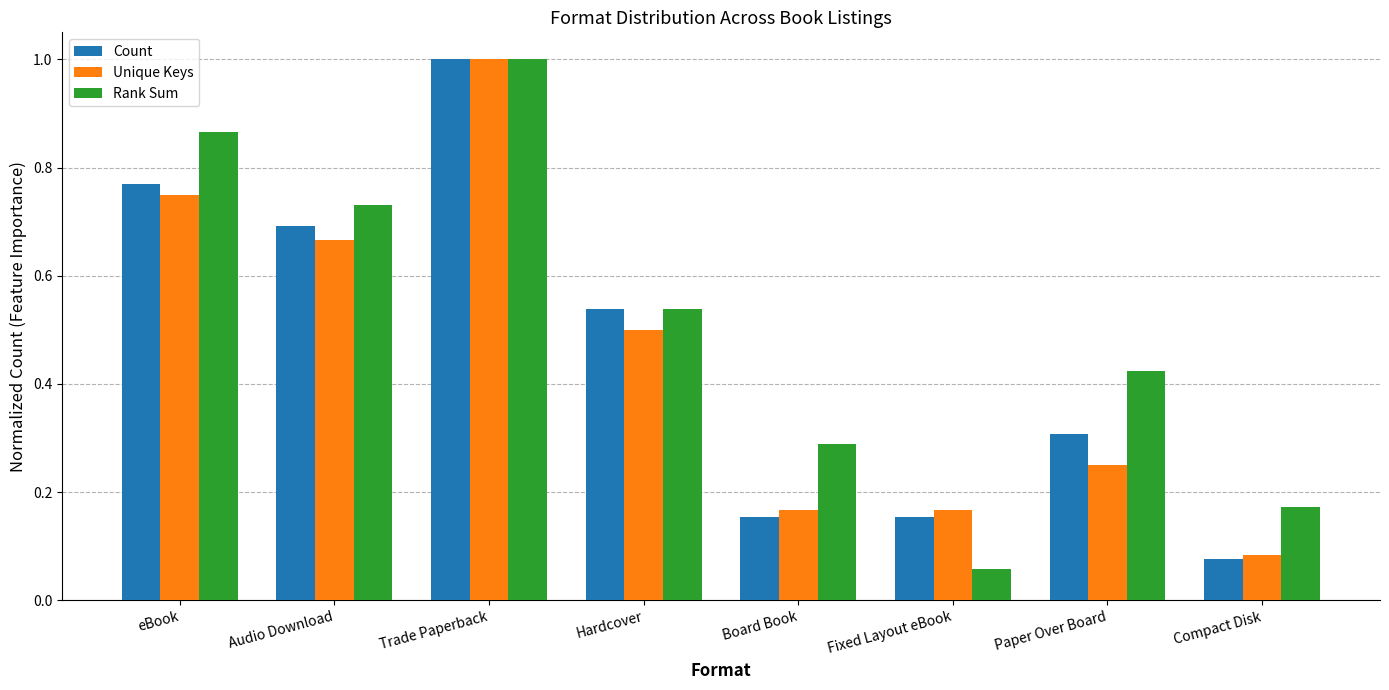

Rank the series at Paper Over Board from lowest to highest value.

Unique Keys, Count, Rank Sum